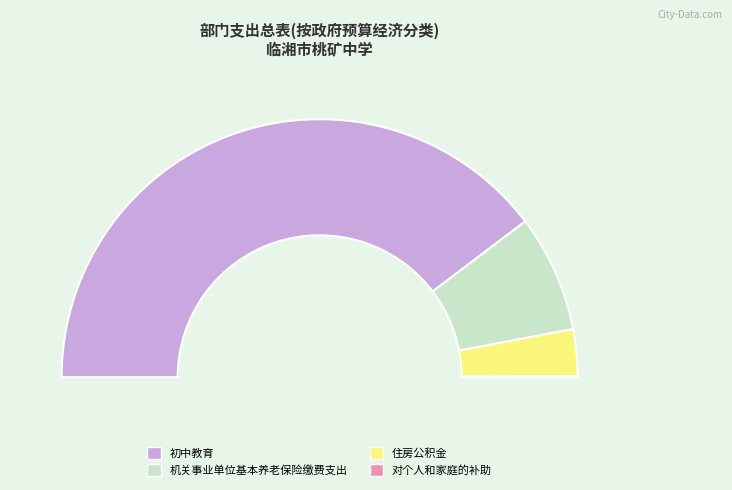

To the nearest percent, what is the difference between the 对个人和家庭的补助 and 初中教育 slice percentages?

79%